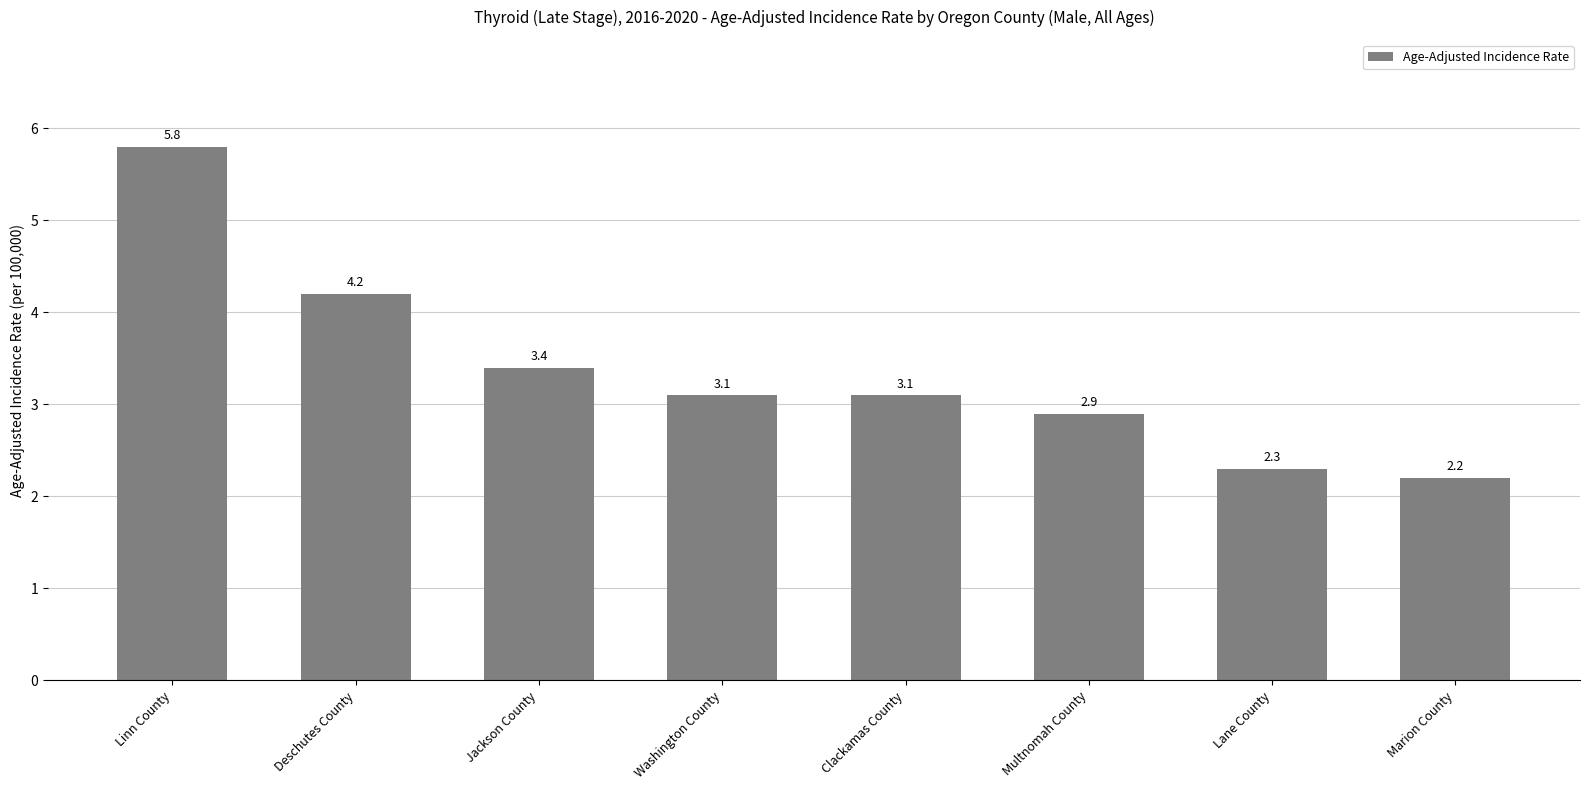

At which label does the data first exceed 3?

Linn County